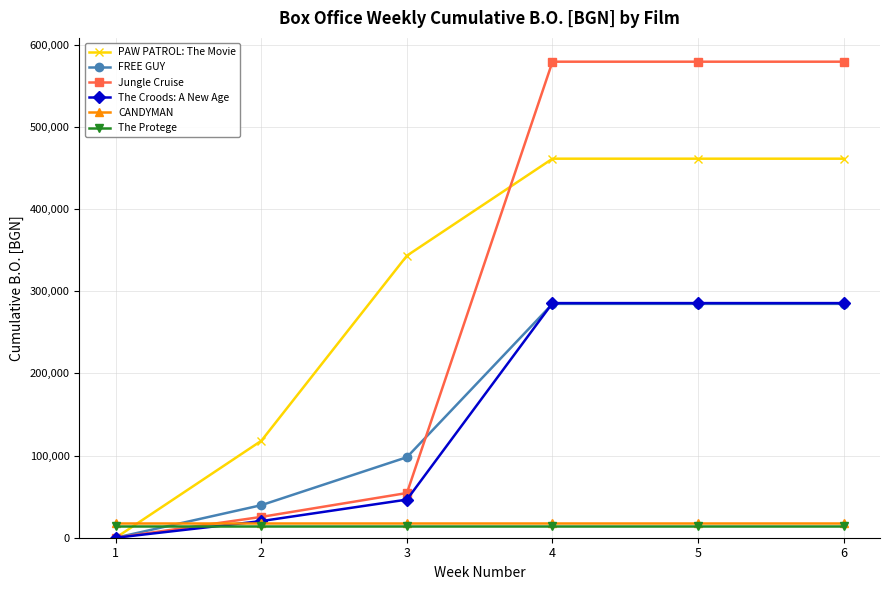

Is this an area chart (filled region under the line)?

No